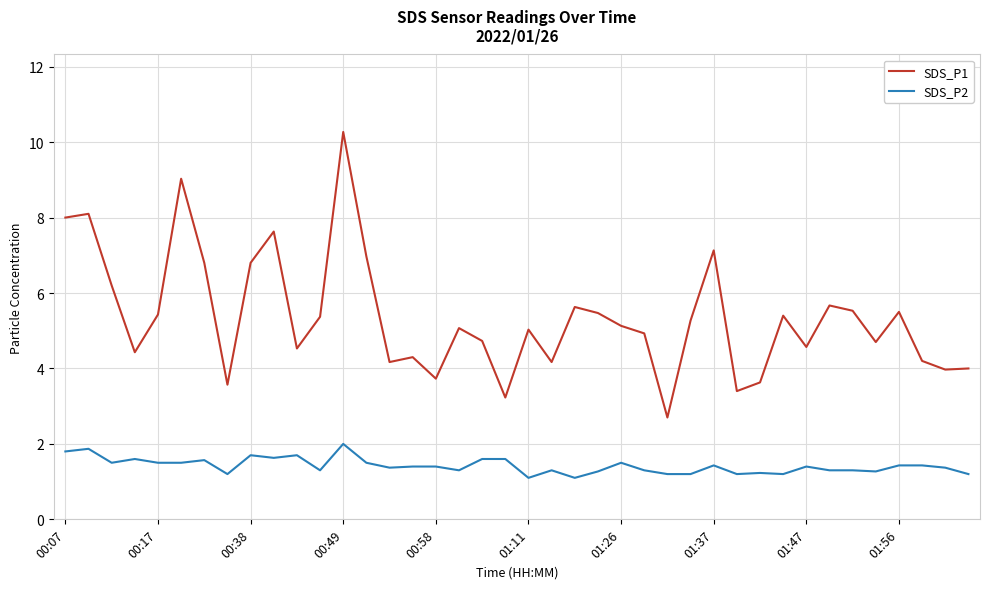

What is the difference between the maximum and minimum values in the SDS_P1 series?

7.6